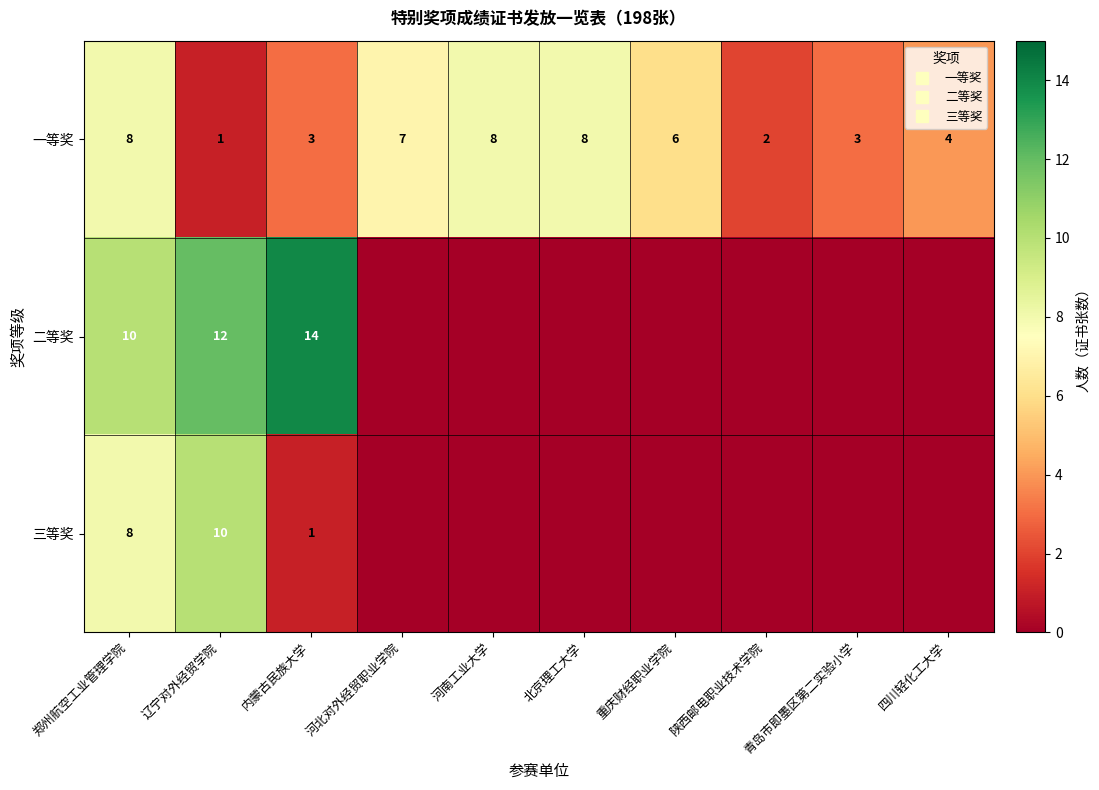

True or false: 二等奖 has a value of 12 at 辽宁对外经贸学院.

True